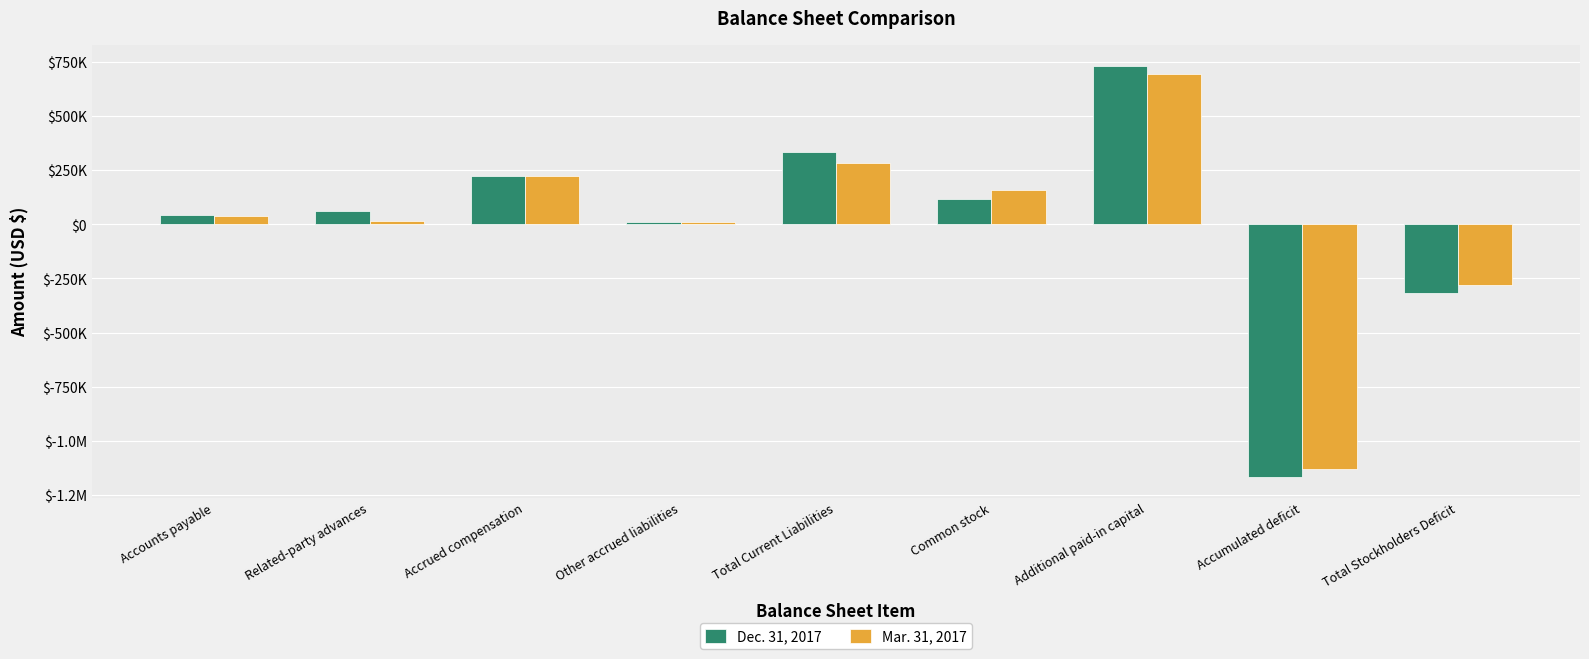

What is the label of the 8th bar from the left?

Accumulated deficit